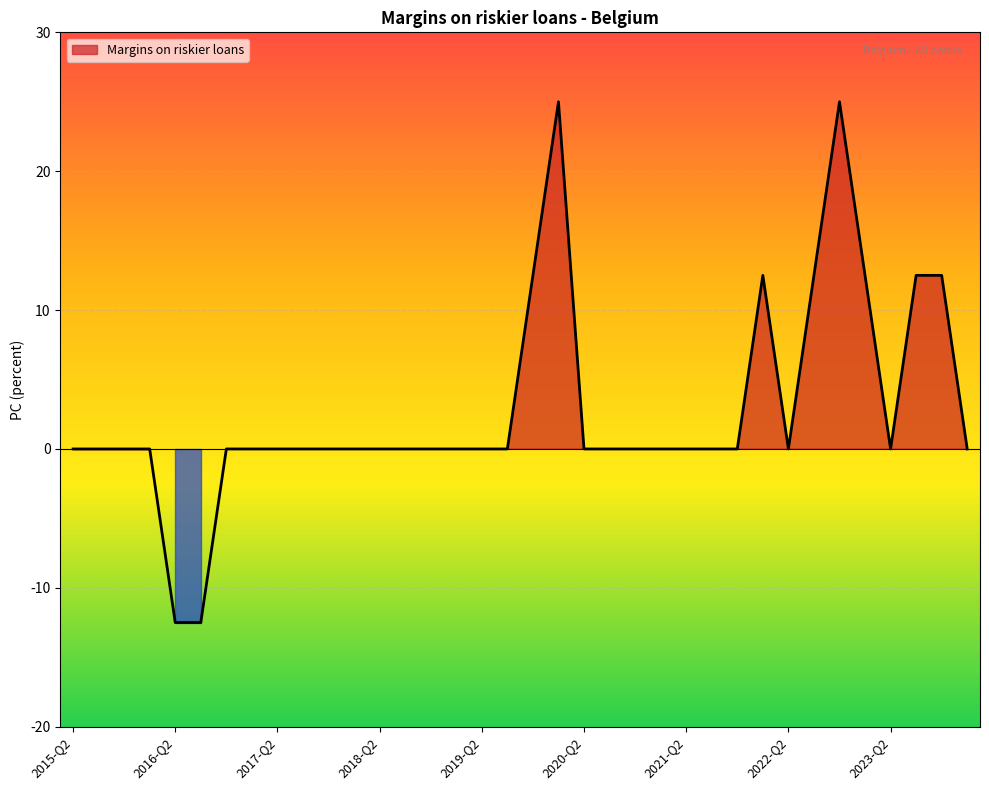

How many interior local peaks (higher than both neighbors) does the data have?

3